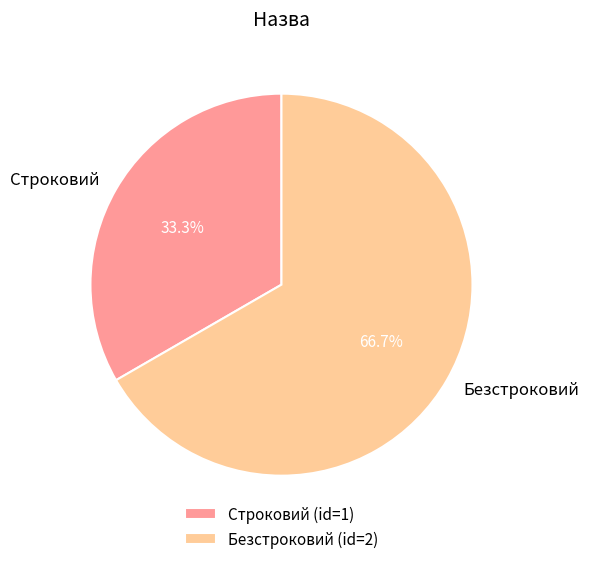

Count the number of slices in the pie.

2